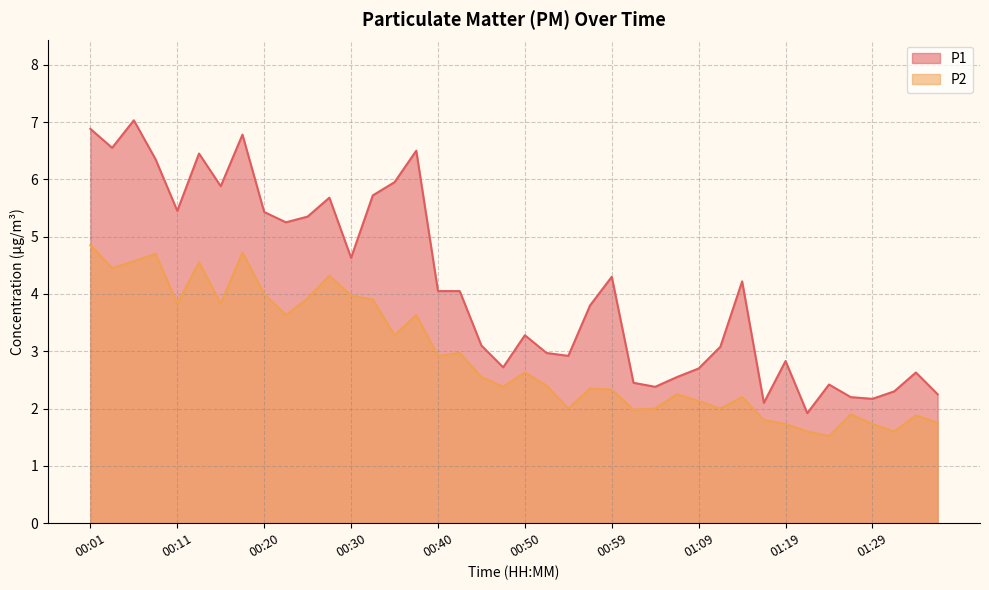

What is the difference between the second highest and minimum values in the P1 series?

5.0